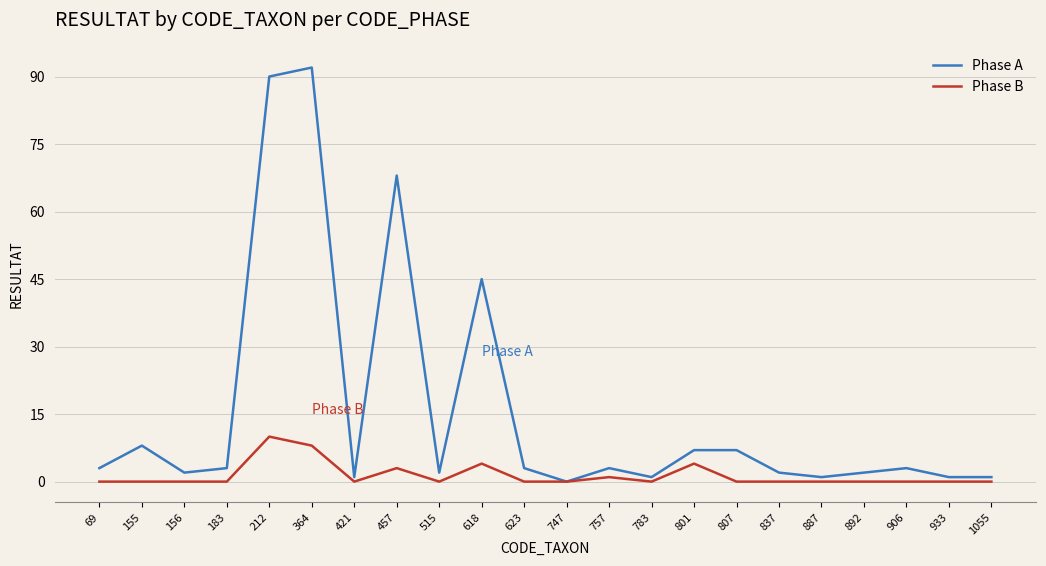

List the series in order of their overall mean, lowest first.

Phase B, Phase A